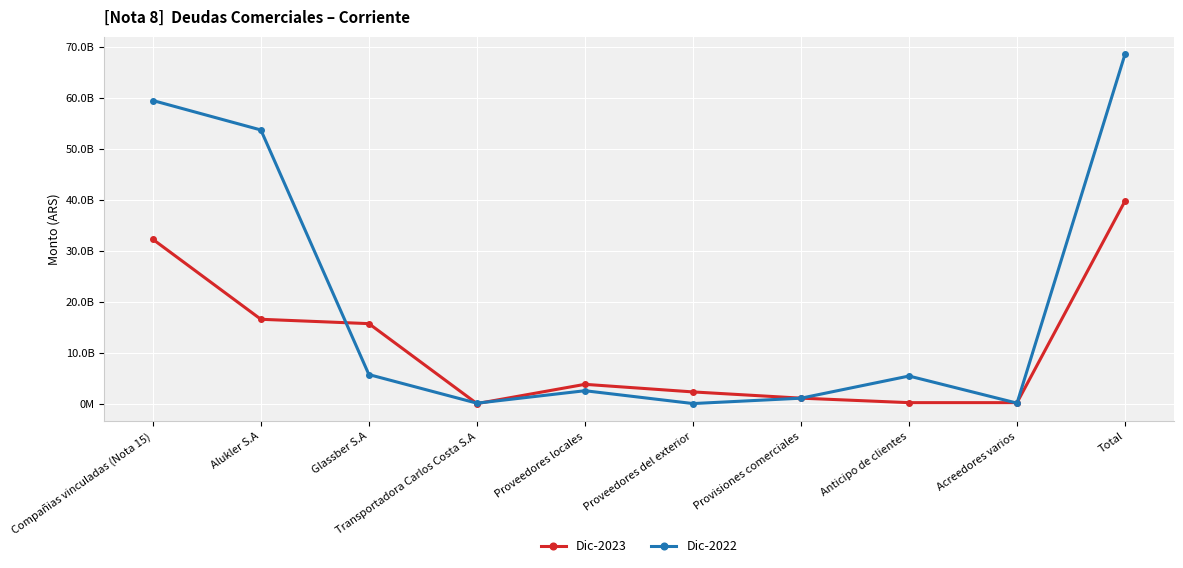

What is the total value across all series at Proveedores del exterior?

2305944192